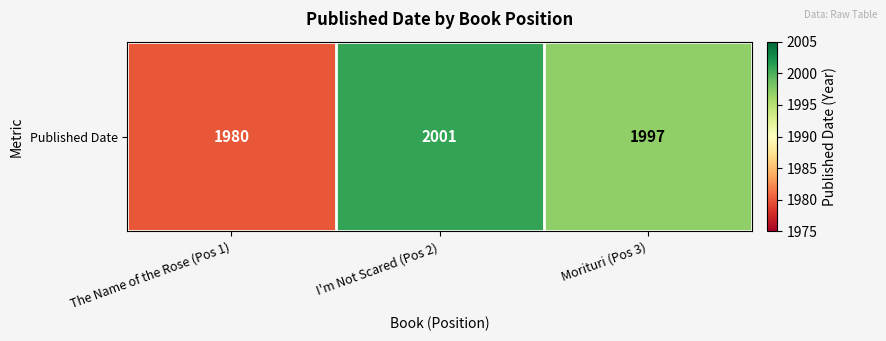

At which label does the data first exceed 1997?

I'm Not Scared (Pos 2)